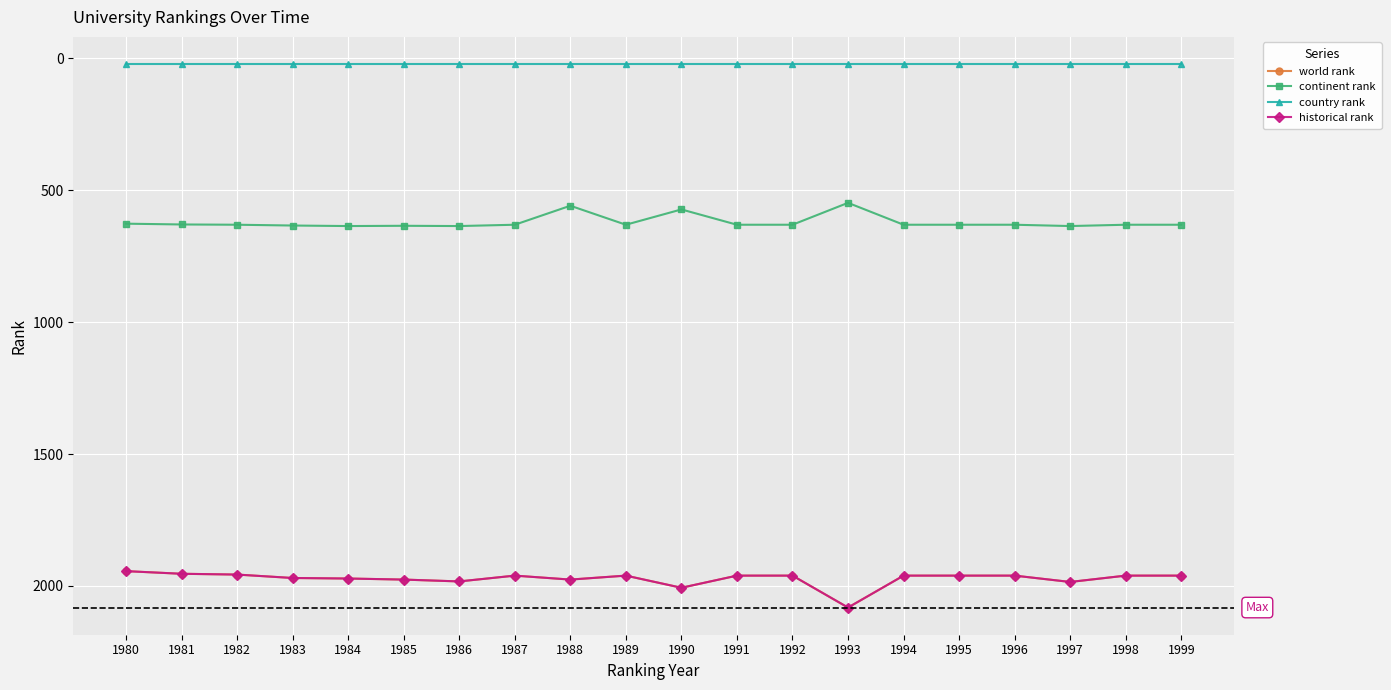

At 1999, list the series in order from largest to smallest.

world rank, historical rank, continent rank, country rank